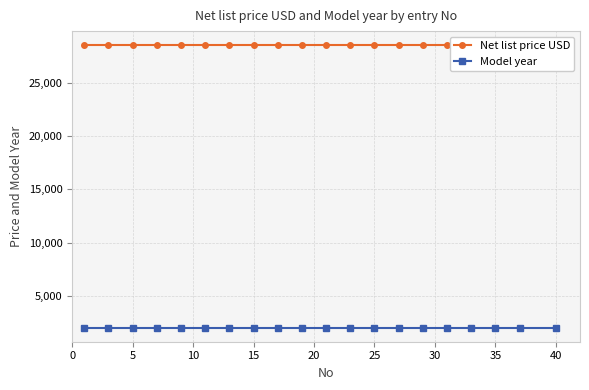

What is the spread (max minus min) of values at 18?

26520.4